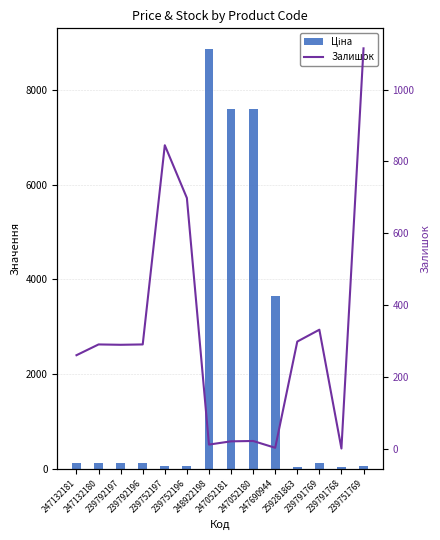

Reading left to right, transcribe all the data shown in this chart.

Ціна: 114.1	114.1	114.1	114.1	57.0	57.0	8856.7	7596.5	7596.5	3646.5	31.5	114.1	31.9	57.0
Залишок: 260.0	290.0	289.0	290.0	845.0	698.0	11.0	20.0	21.0	2.0	298.0	331.0	0.0	1115.0